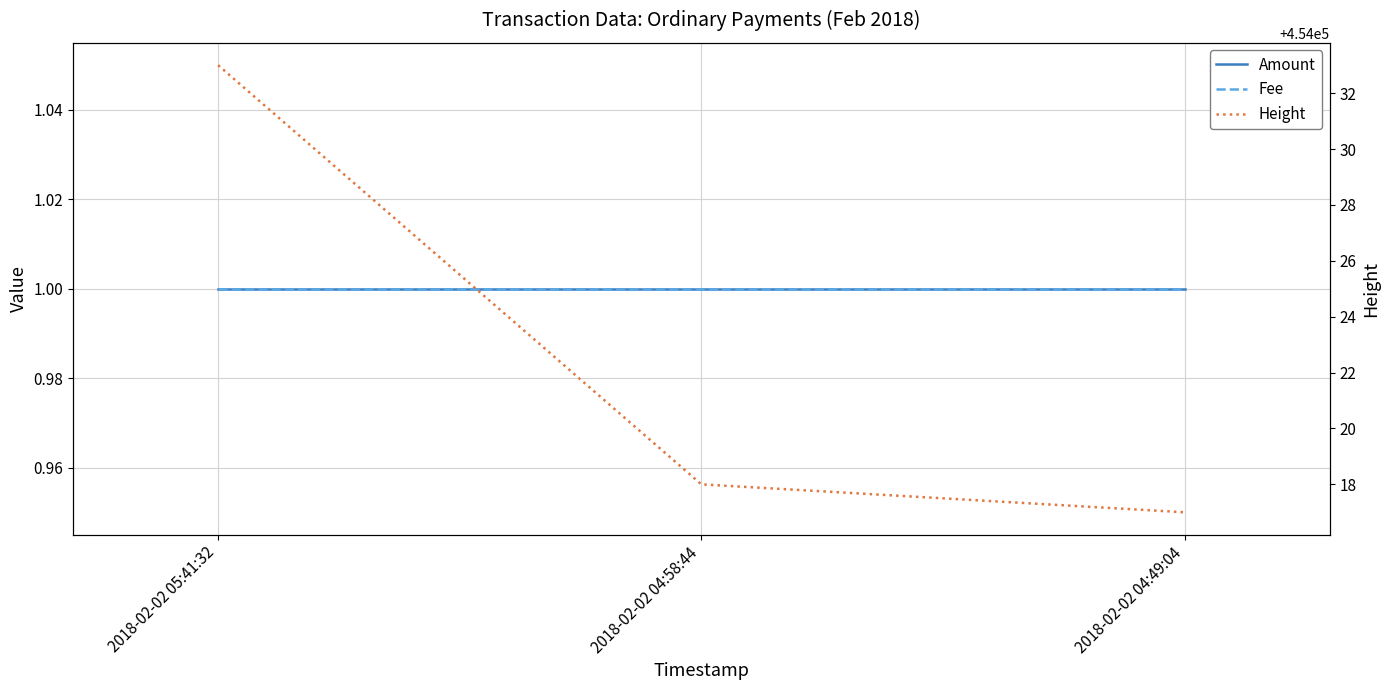

True or false: Amount has a value of 1 at 2018-02-02 04:58:44.

True